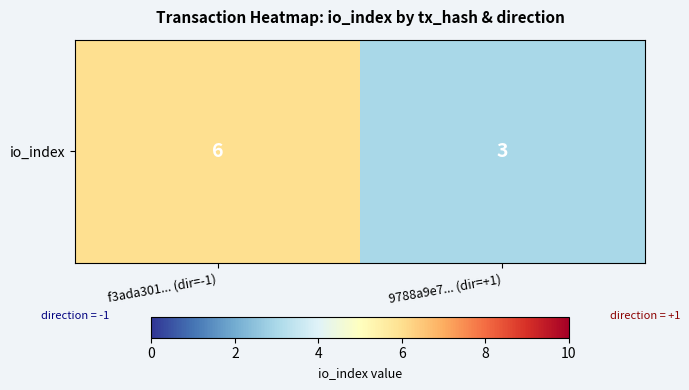

List the labels in order of value, smallest first.

9788a9e7... (dir=+1), f3ada301... (dir=-1)